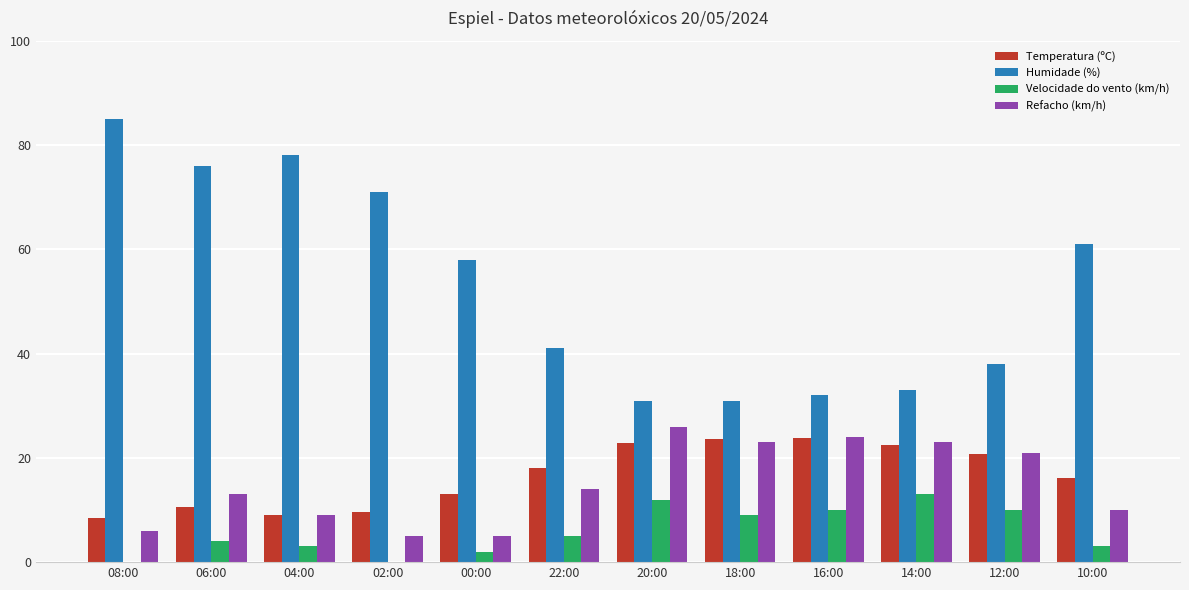

Does the chart contain stacked bars?

No